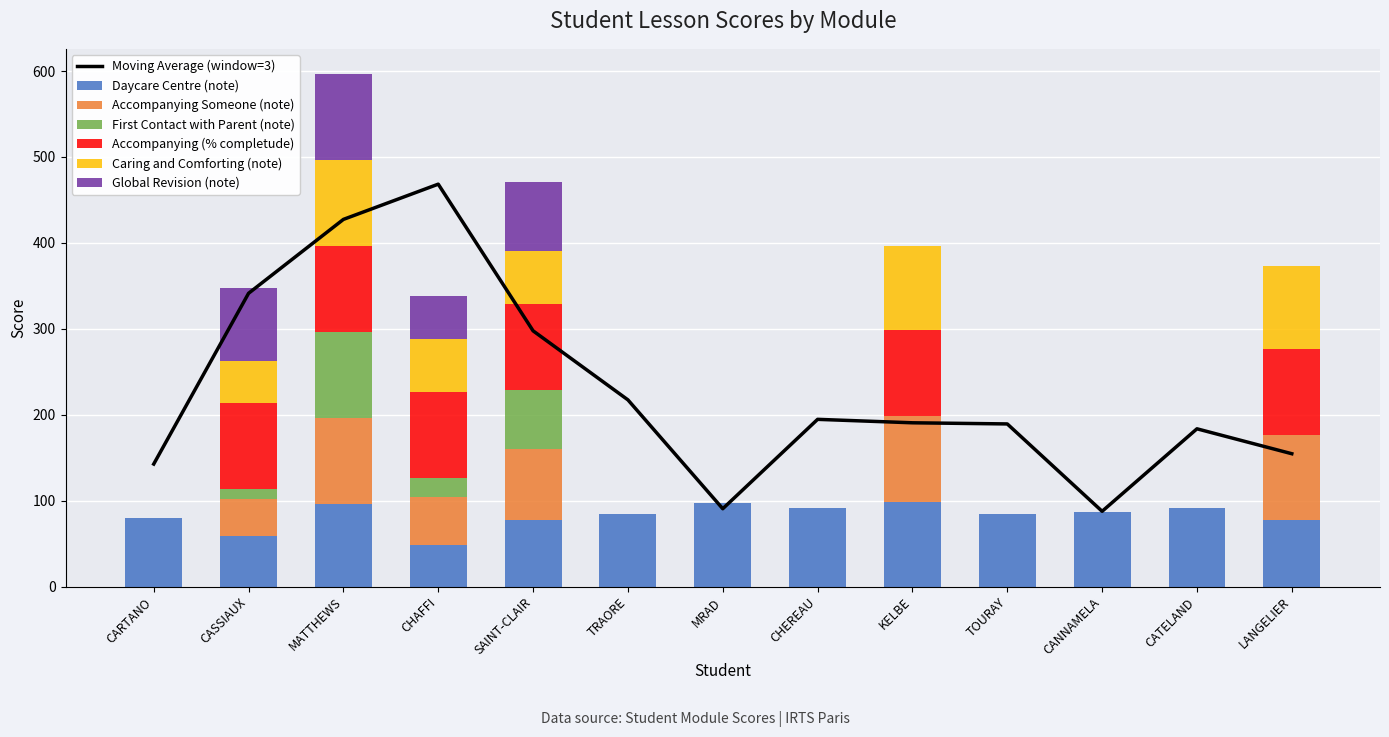

The Caring and Comforting (note) series shows 62 at SAINT-CLAIR. True or false?

True